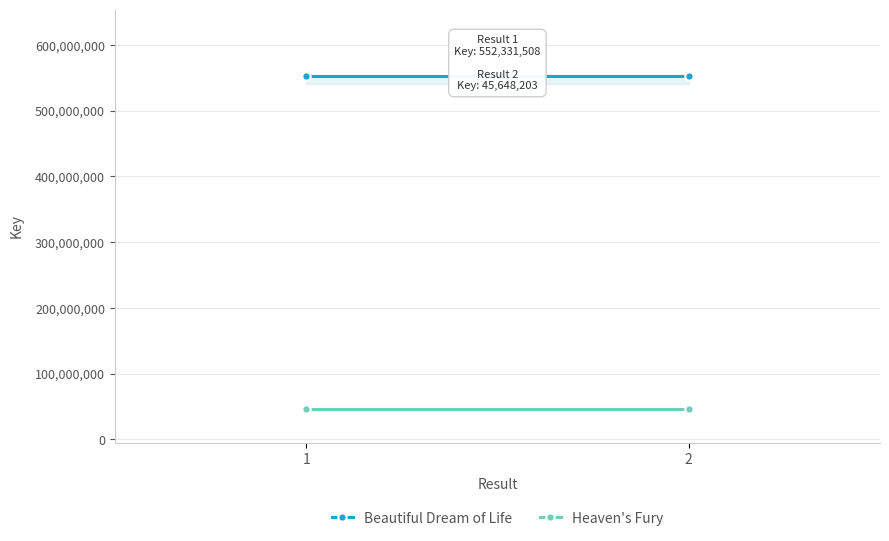

Does the chart have visible grid lines?

Yes